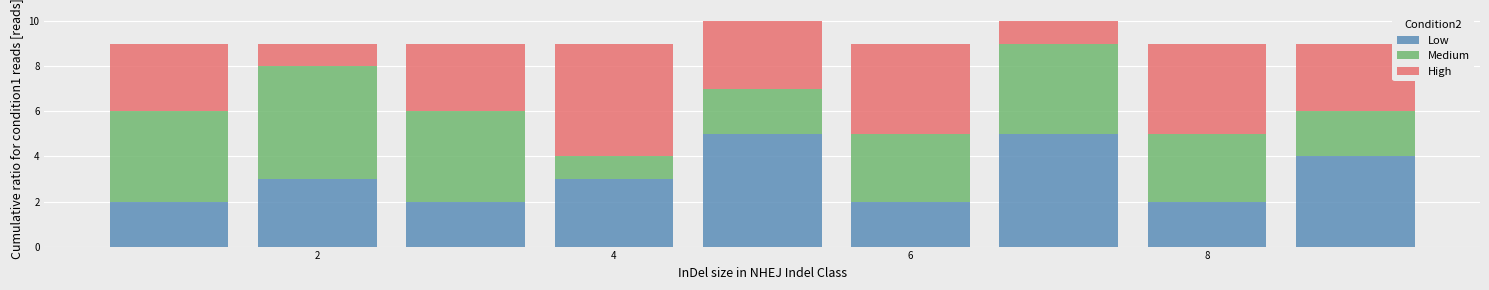

Reading left to right, list every stacked bar in this chart as the range it spans on the x-axis followed by its total height. Neither the bar edges nor the heights are printed on the chart, so give them approximately, as read against the axes.

0.5 to 1.5: 9
1.5 to 2.5: 9
2.5 to 3.5: 9
3.5 to 4.5: 9
4.5 to 5.5: 10
5.5 to 6.5: 9
6.5 to 7.5: 10
7.5 to 8.5: 9
8.5 to 9.5: 9